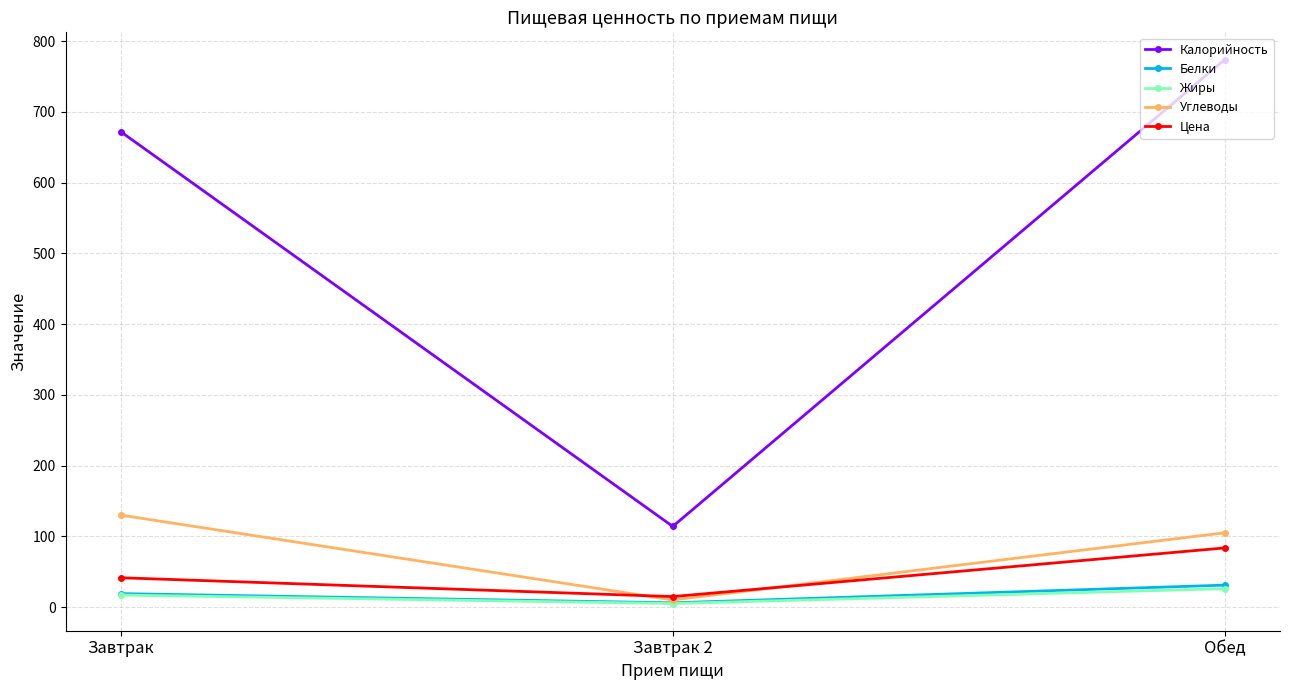

Reading left to right, transcribe all the data shown in this chart.

Калорийность: Завтрак=672.0	Завтрак 2=114.0	Обед=774.0
Белки: Завтрак=19.0	Завтрак 2=6.0	Обед=31.0
Жиры: Завтрак=17.0	Завтрак 2=5.0	Обед=26.0
Углеводы: Завтрак=130.0	Завтрак 2=10.0	Обед=105.0
Цена: Завтрак=41.4	Завтрак 2=14.8	Обед=83.6